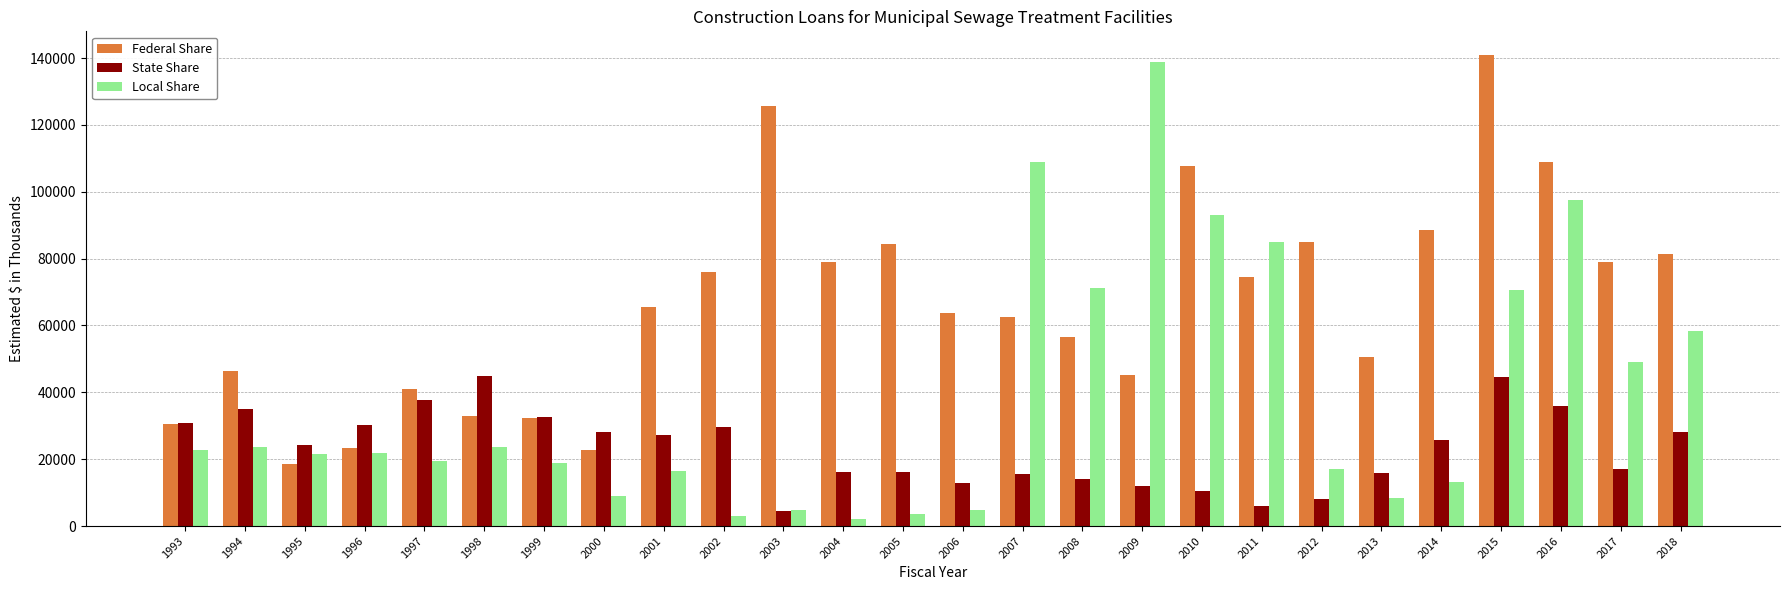

How many bars are there in total?

78